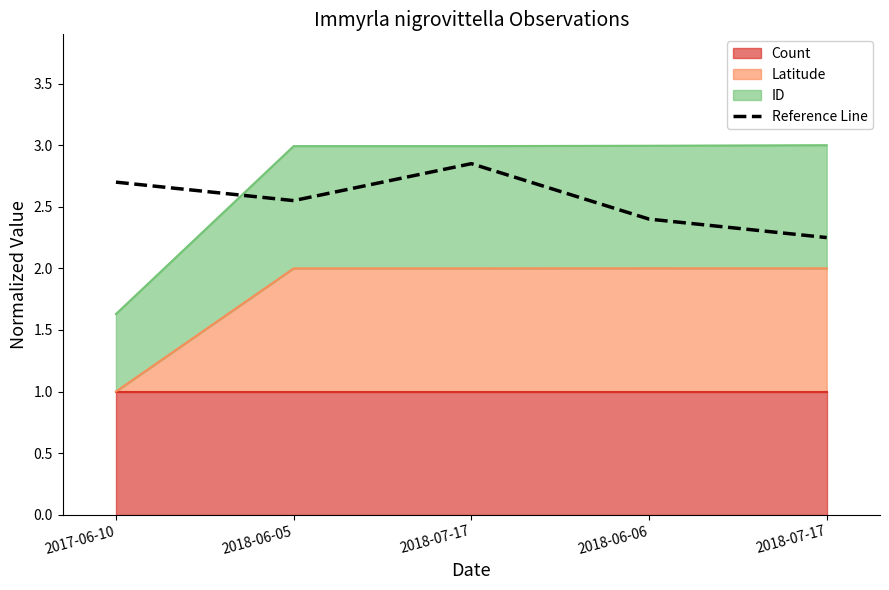

Rank the categories by value from lowest to highest.

2018-07-17, 2018-06-06, 2018-06-05, 2017-06-10, 2018-07-17